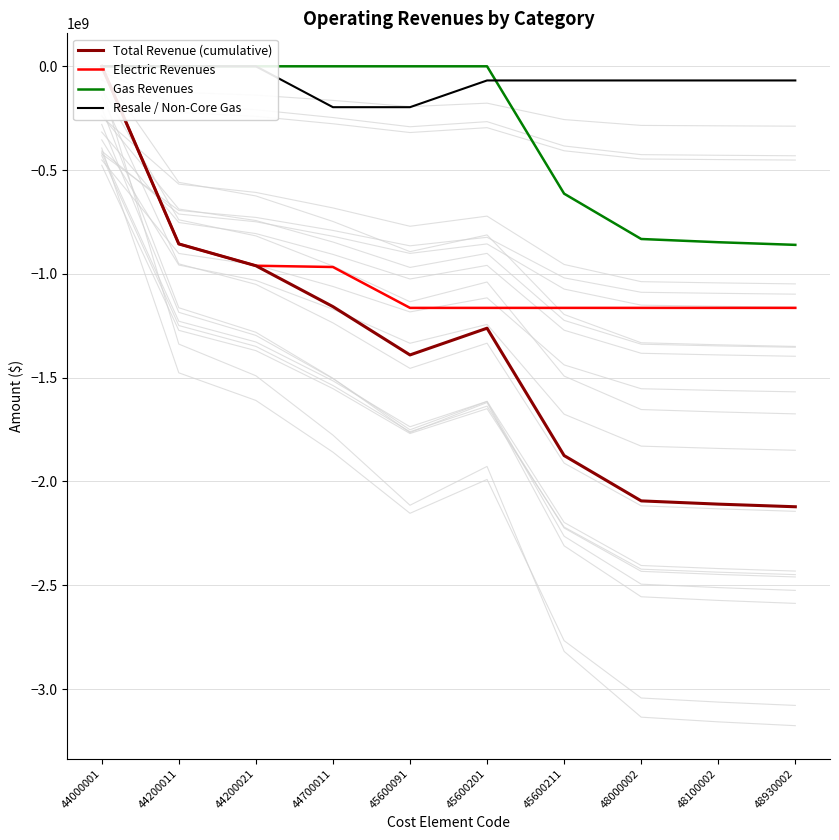

At which label does Resale / Non-Core Gas reach its peak?

44000001